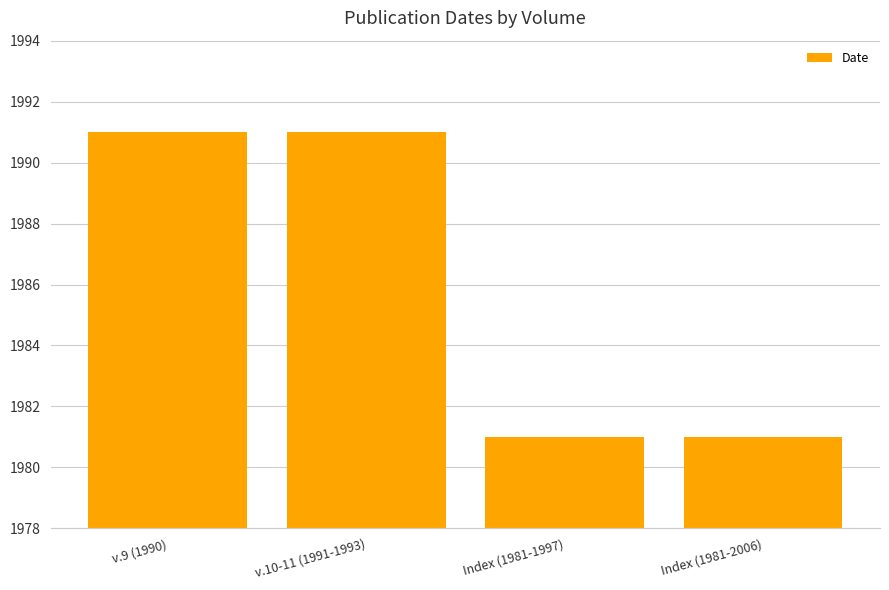

Reading left to right, extract all data points from this chart.

1991	1991	1981	1981